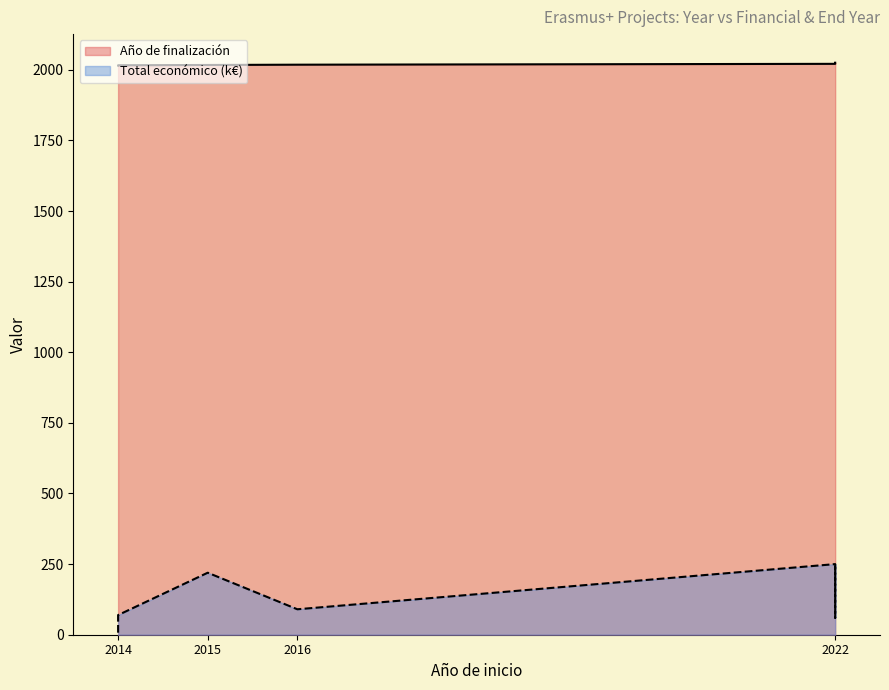

What is the average value of the Total económico series?

135.2